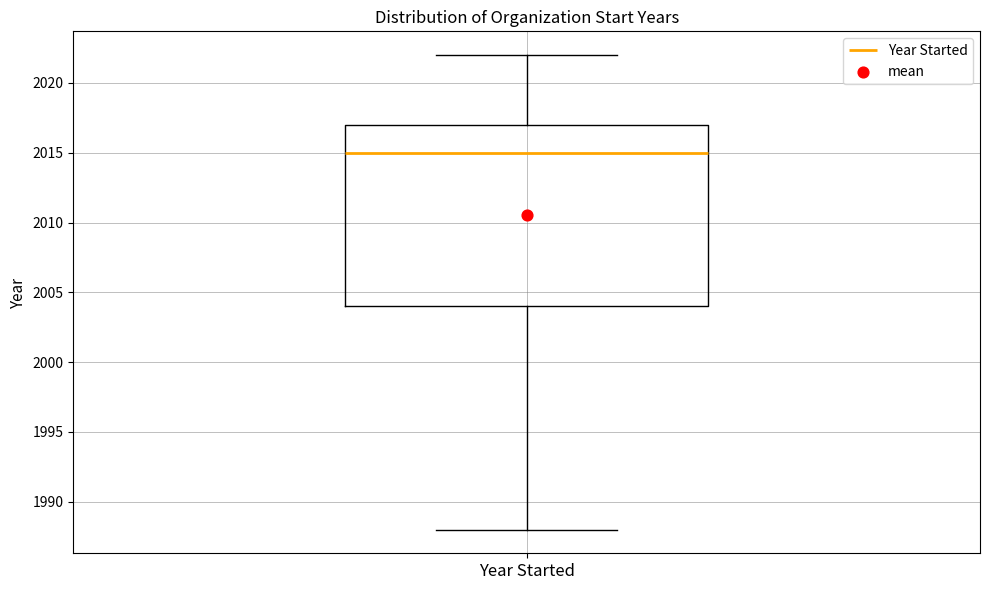

Read this box plot against the y-axis: the position of the median line, the range covered by the box, and the ends of both whiskers. The values are not printed on the chart, so give them approximately, as read against the axis.

median 2015, box 2004 to 2017, whiskers 1988 to 2022